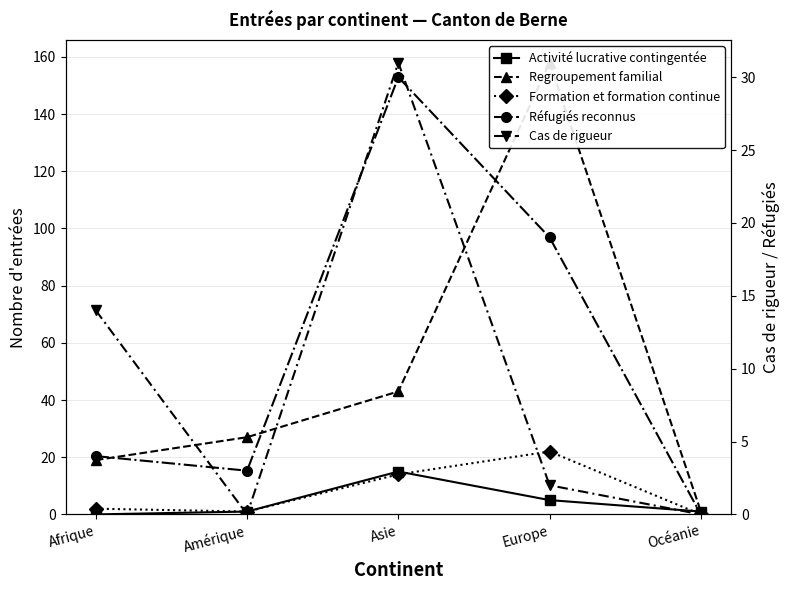

How many data points in Réfugiés reconnus are less than 4?

2